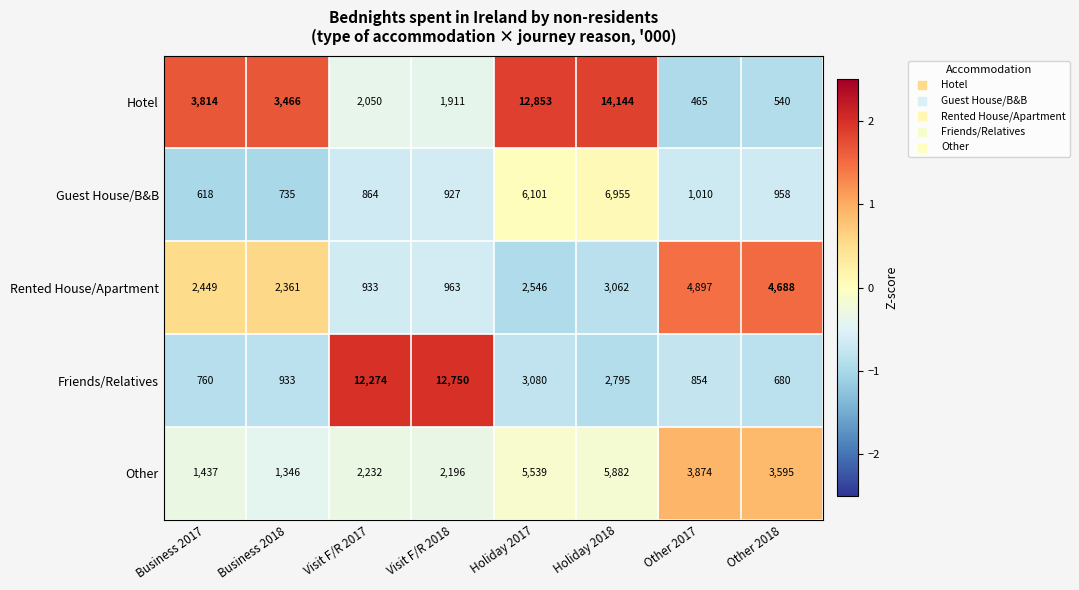

At which category is the sum across all series the highest?

Holiday 2018